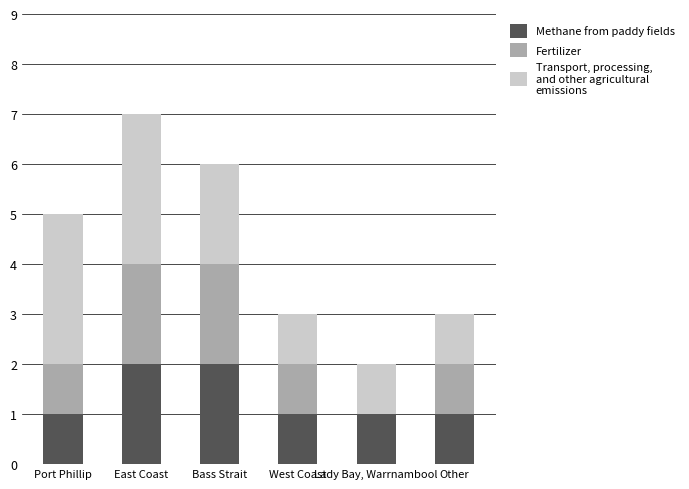

At which category is the sum across all series the highest?

East Coast